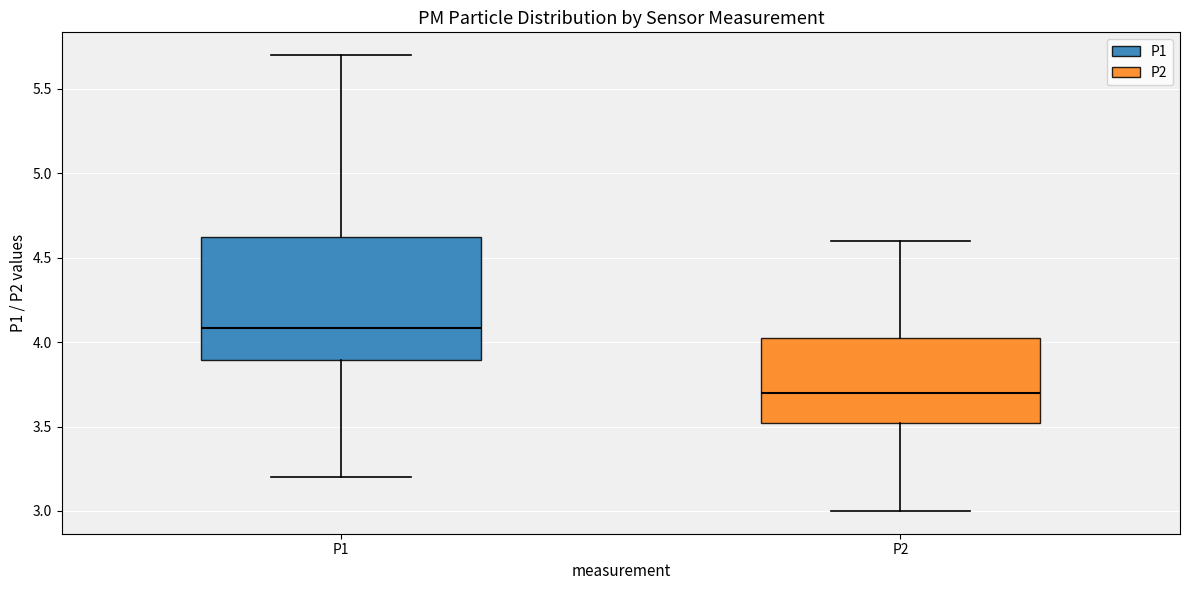

Which box's median line is the highest?

P1